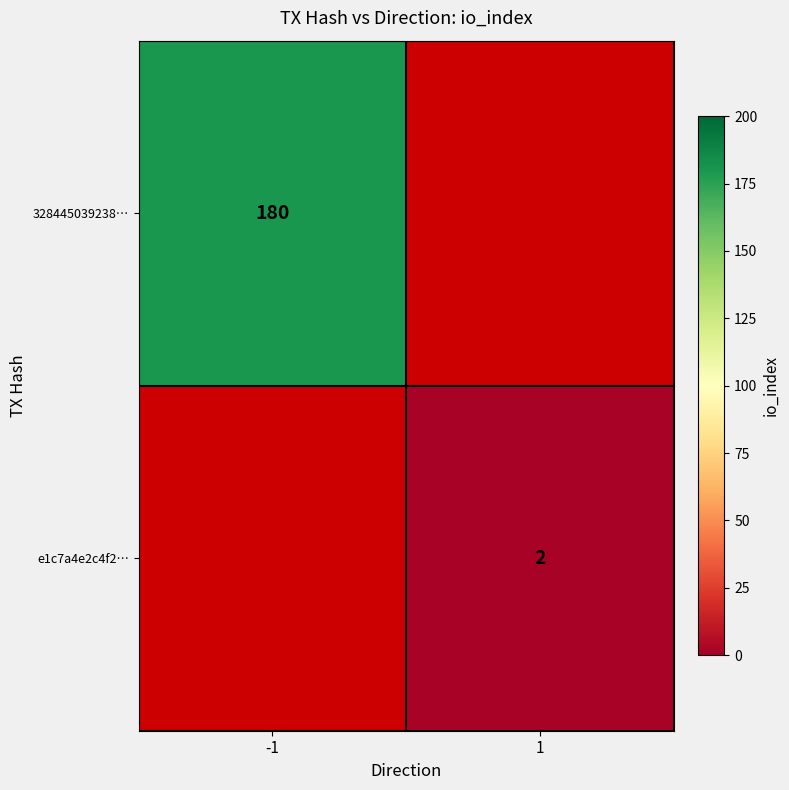

Is it true that e1c7a4e2c4f2… equals 1 at 1?

False